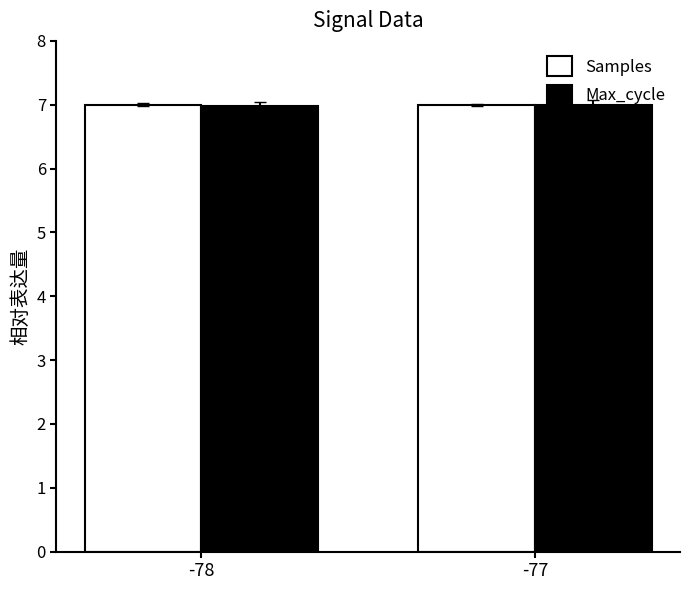

What is the smallest value displayed?

7.0